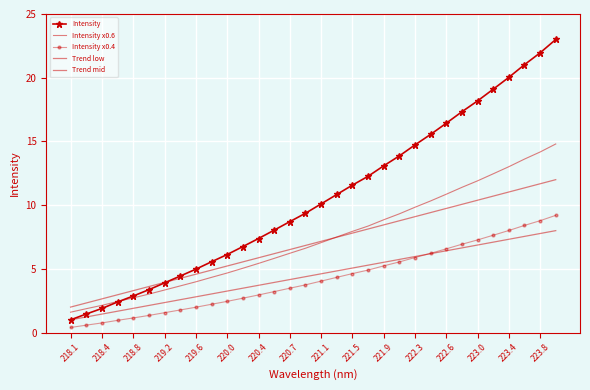

Which series has the largest total across all categories?

Intensity